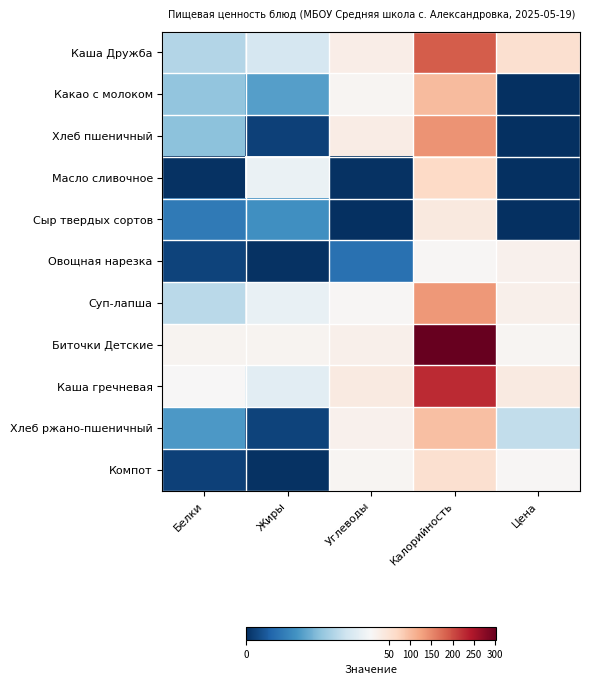

Which has a higher value, Углеводы or Калорийность?

Калорийность